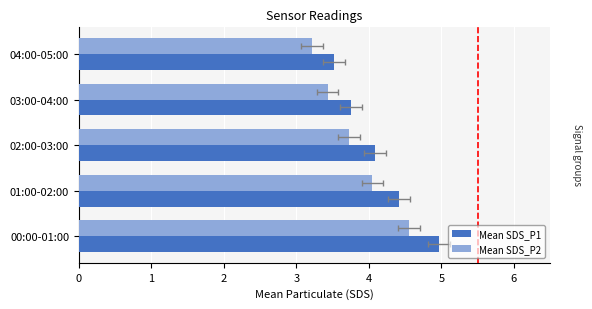

List the series in order of their overall mean, highest first.

Mean SDS_P1, Mean SDS_P2